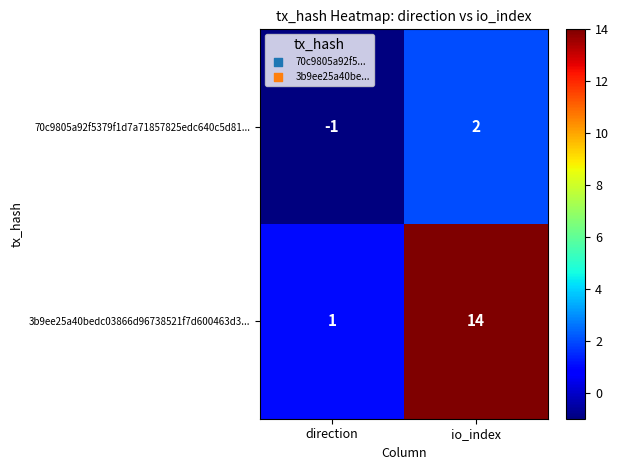

Rank the series by their maximum value, from lowest to highest.

70c9805a92f5379f1d7a71857825edc640c5d81..., 3b9ee25a40bedc03866d96738521f7d600463d3...